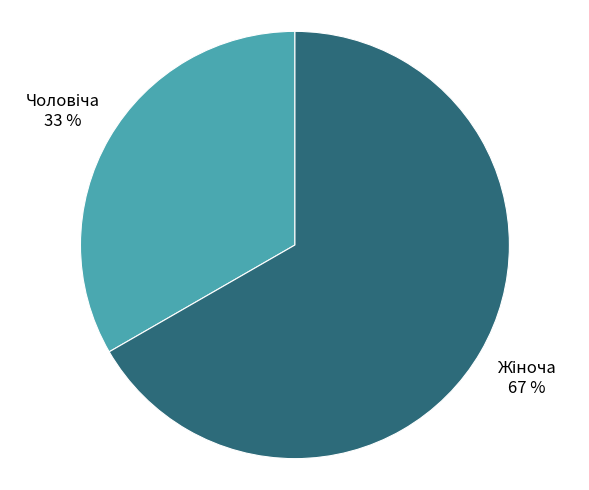

How many slices are in this pie chart?

2